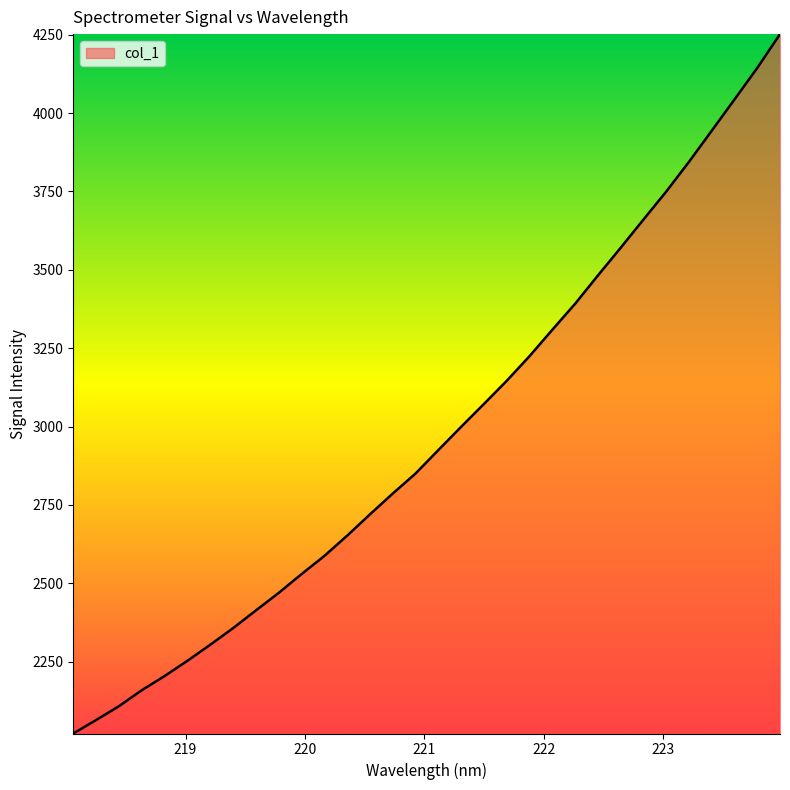

Count the number of values greater than 2924.

16